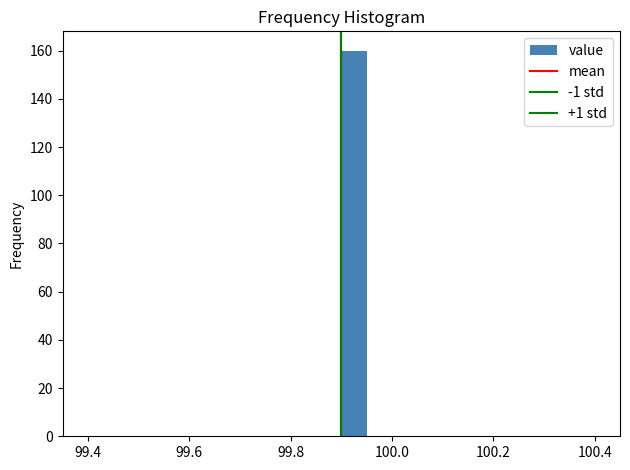

Read against the x-axis, roughly where is the centre of the tallest bar?

99.92